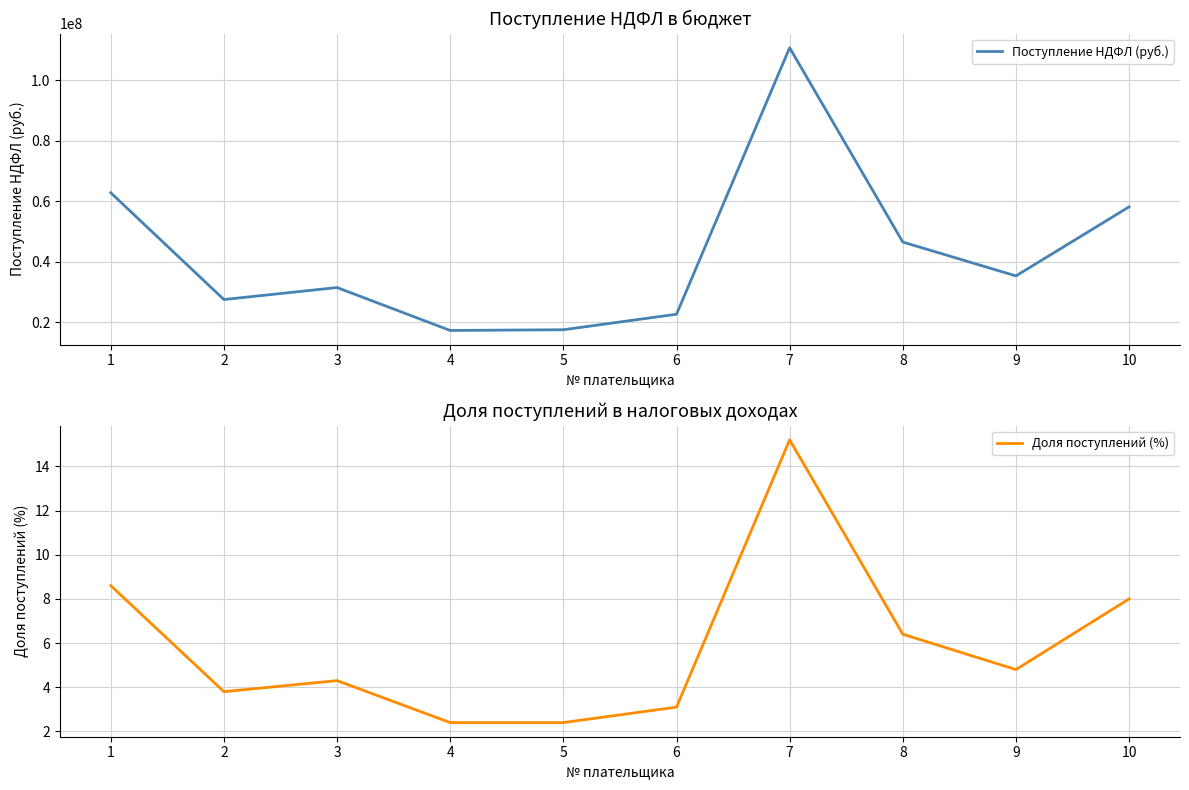

What is the value of the Поступление НДФЛ (руб.) point at the 8th from the left?

46504356.2